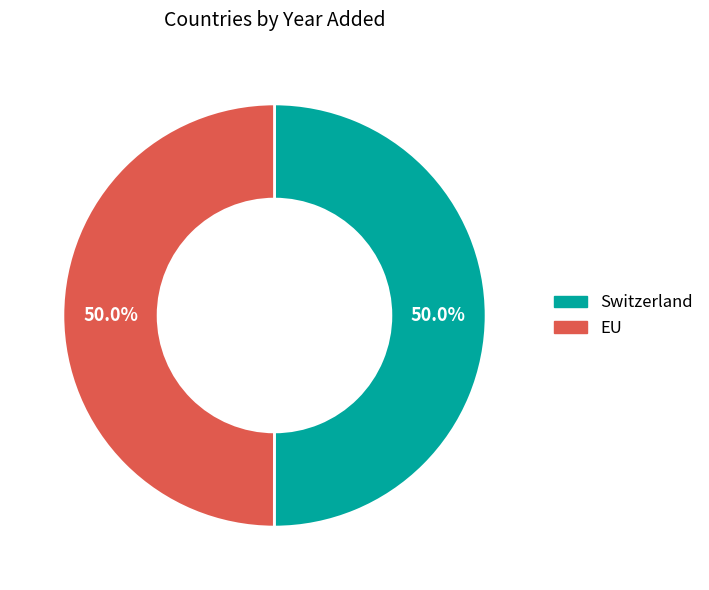

To the nearest percent, what percentage of the pie is Switzerland?

50%